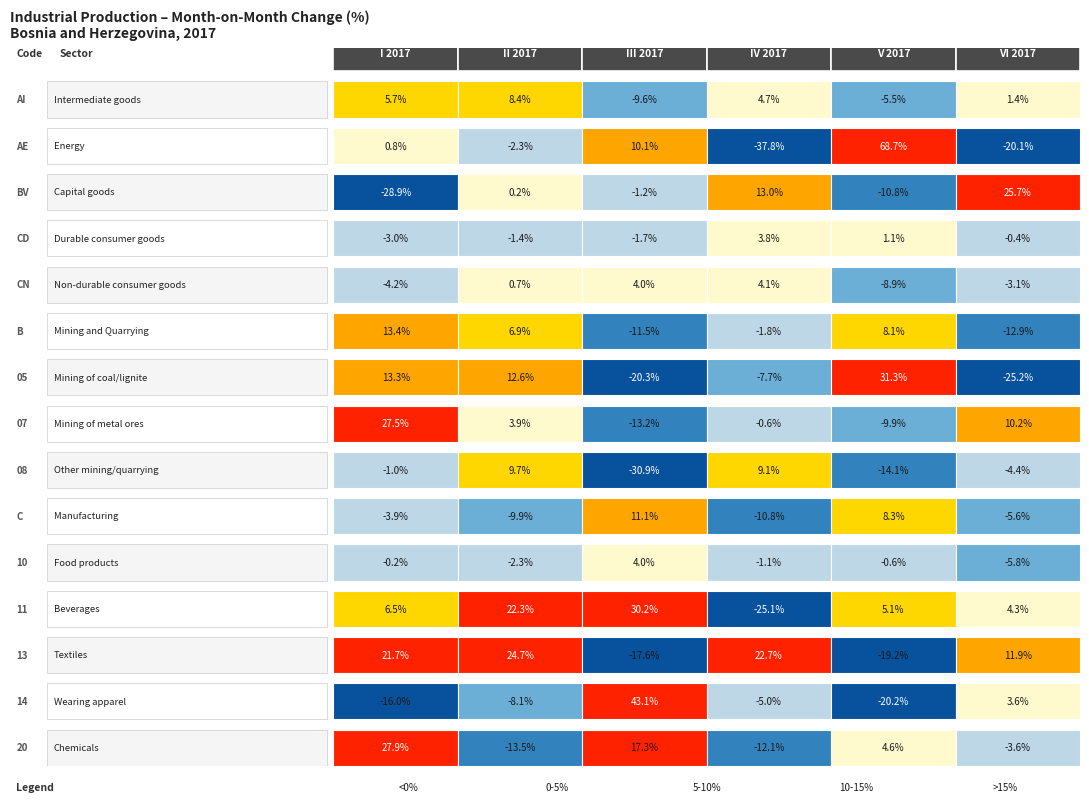

True or false: 05 has a value of -38.2 at 5.

False